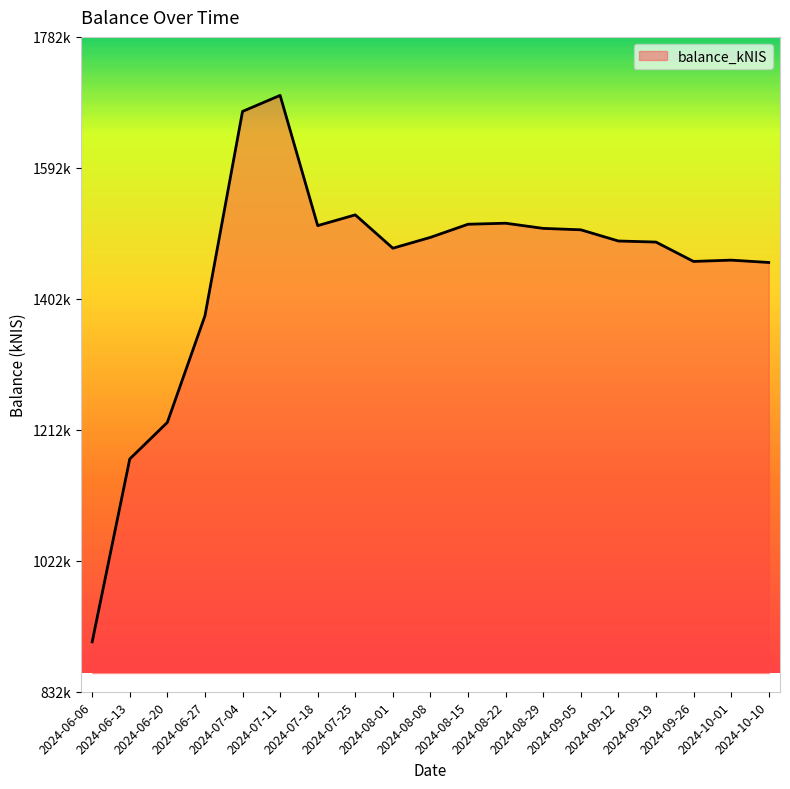

True or false: the data shows 818556.8 at 2024-06-27.

False